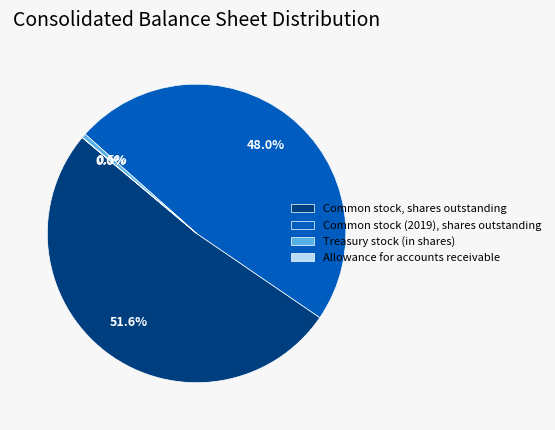

What percentage is the Common stock (2019), shares outstanding slice, to the nearest percent?

48%